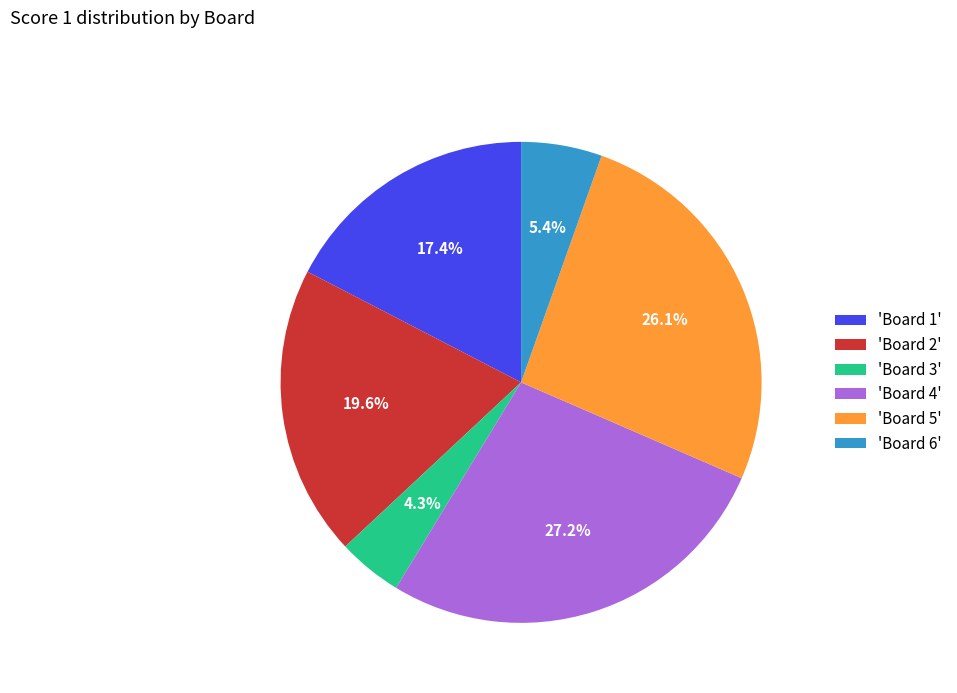

Between 'Board 6' and 'Board 5', which is larger?

'Board 5'